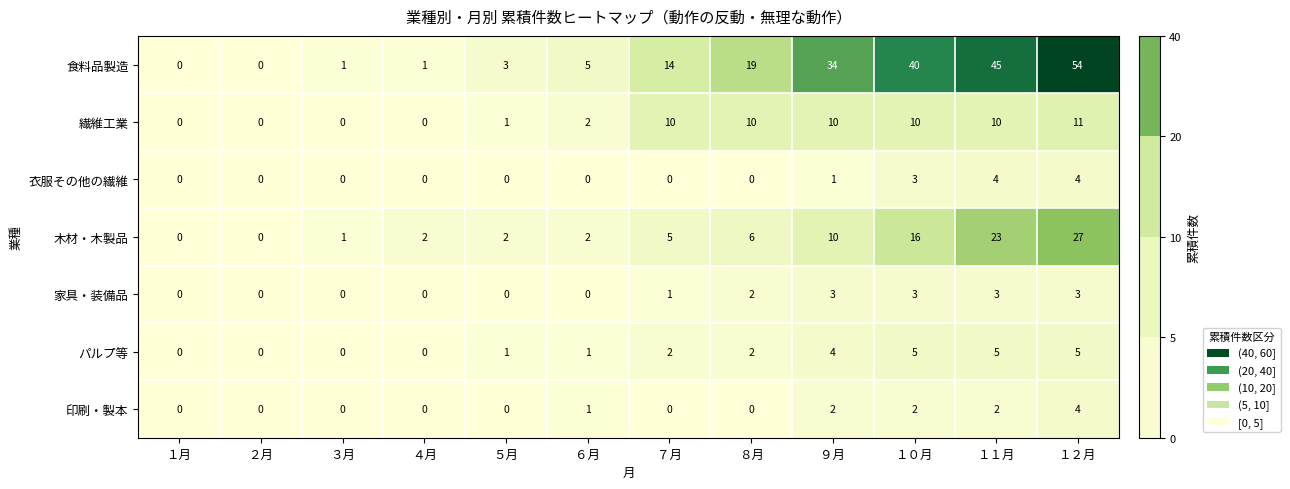

Count the number of categories in the chart.

12